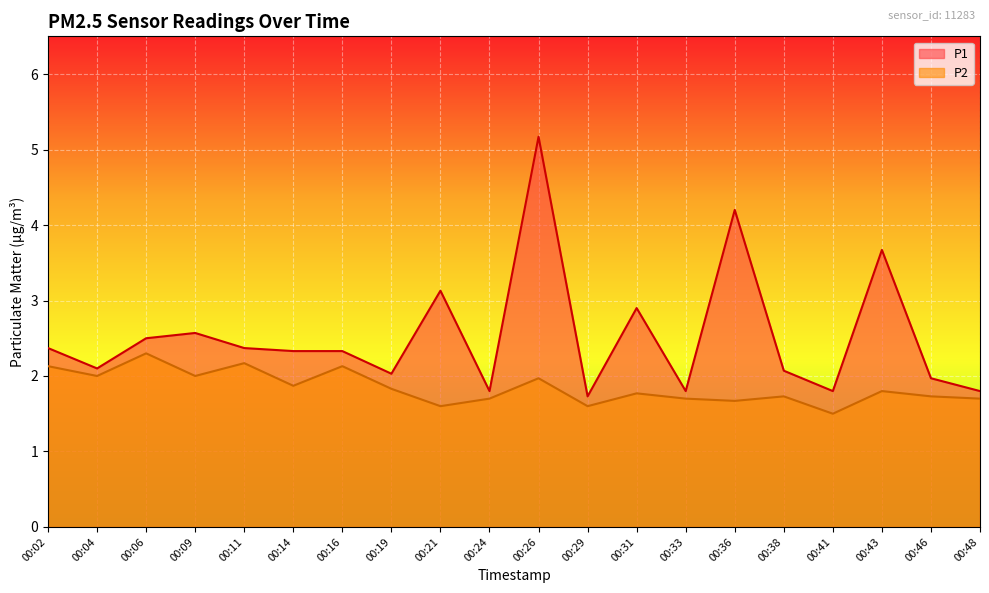

What is the spread (max minus min) of values at 00:11?

0.2